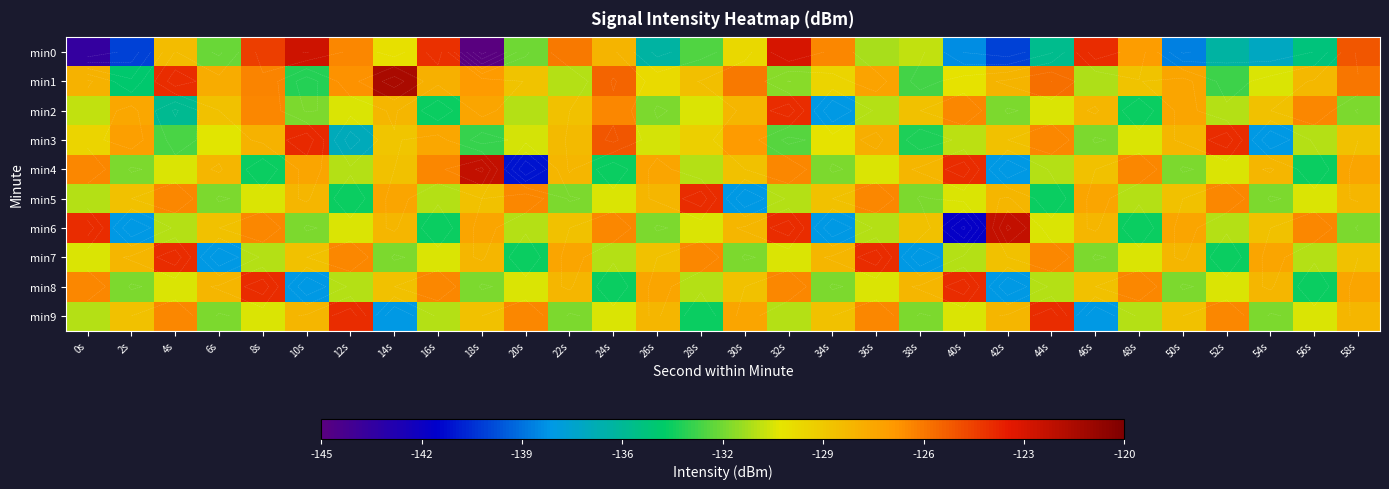

Between 26s and 54s, which is larger?

26s